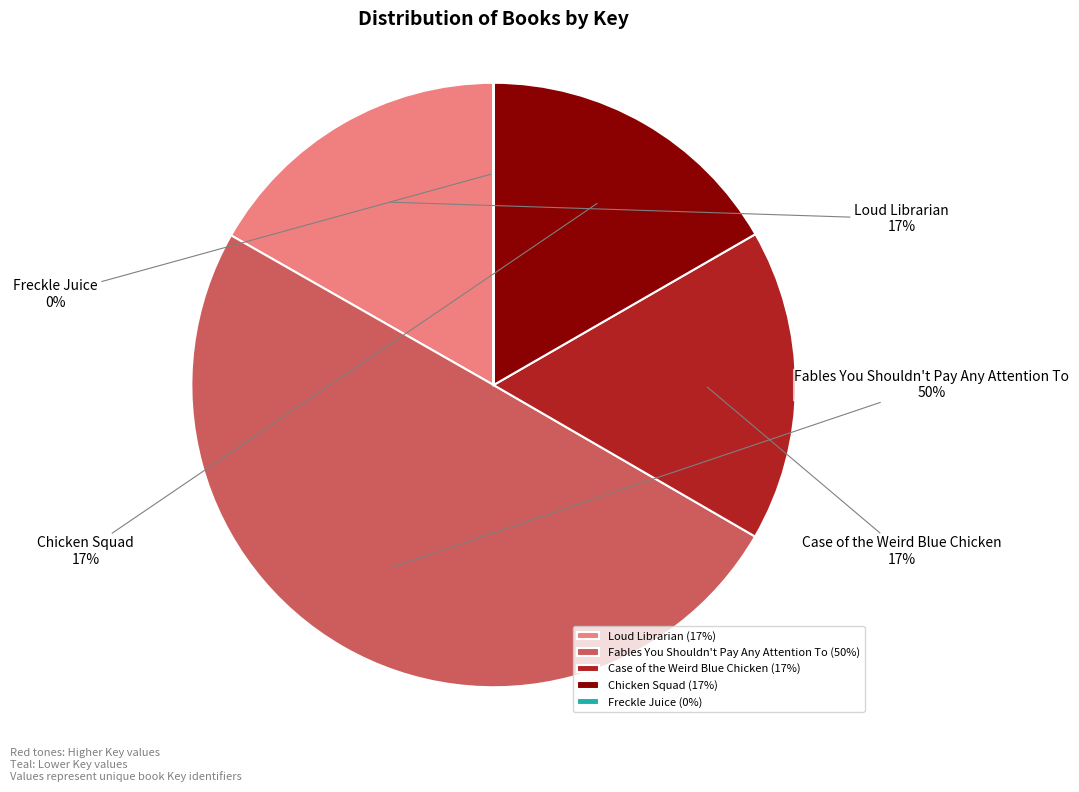

Approximately how many times larger is the value at Loud Librarian compared to Fables You Shouldn't Pay Any Attention To?

0.3